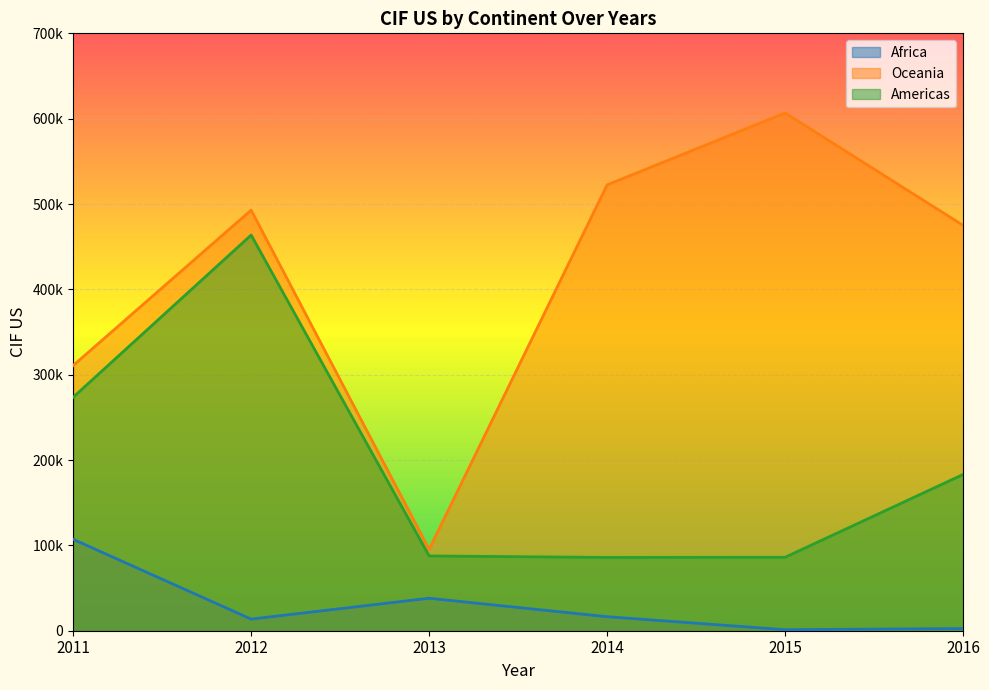

Reading right to left, what are all the values shown in this chart?

Africa: 2543.9	1195.2	16427.7	38046.9	13612.8	107112.2
Oceania: 475035.1	606720.1	522429.2	95292.0	492849.0	310750.8
Americas: 183078.8	86054.3	85866.7	87622.7	463631.1	273566.5